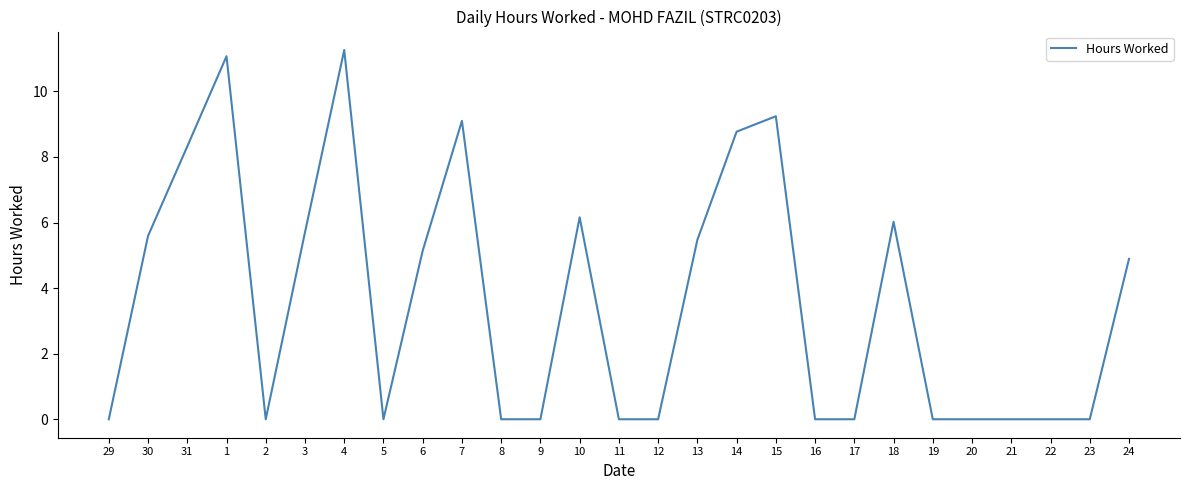

Where is the first local minimum?

2